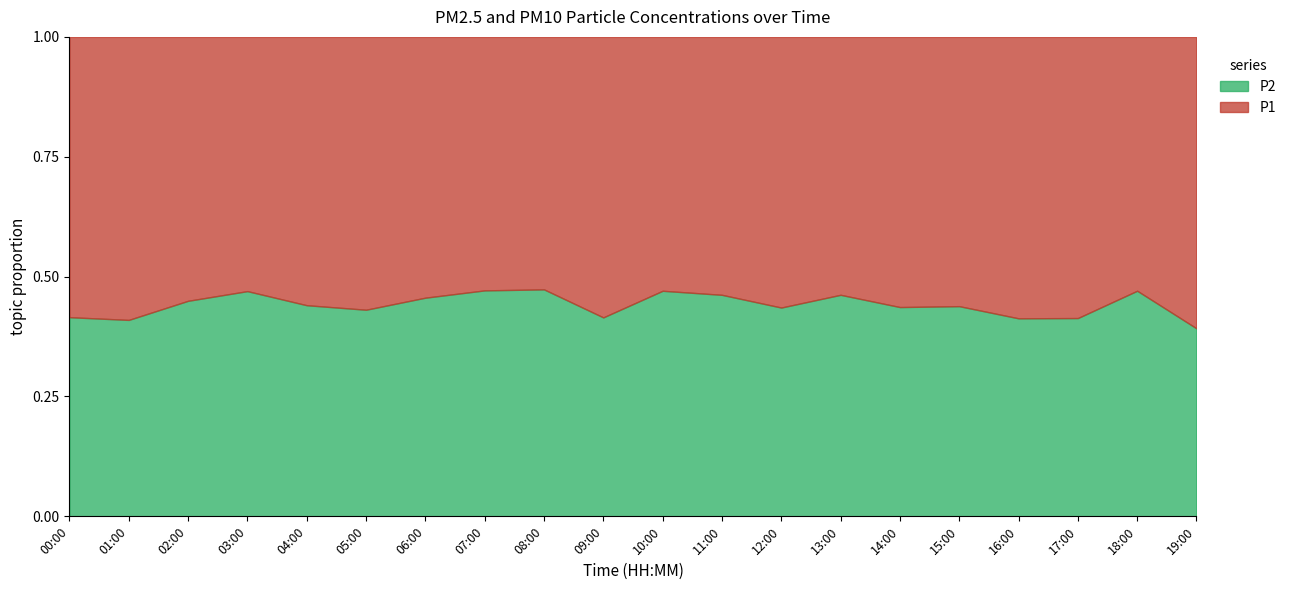

What is the sum of the P2 values at 17:00 and 13:00?

16.4